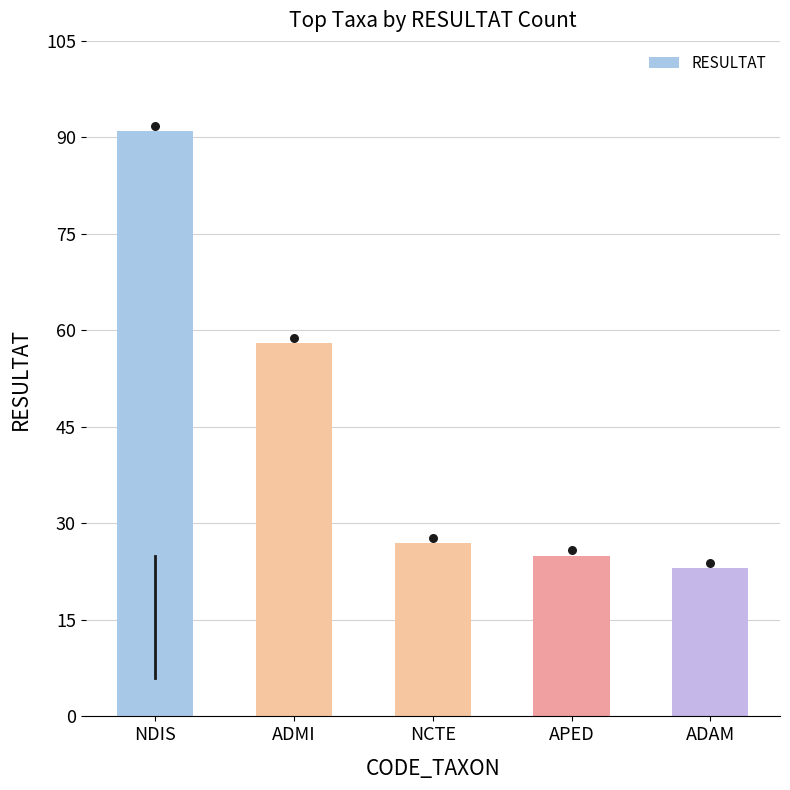

Between ADAM and APED, which is larger?

APED